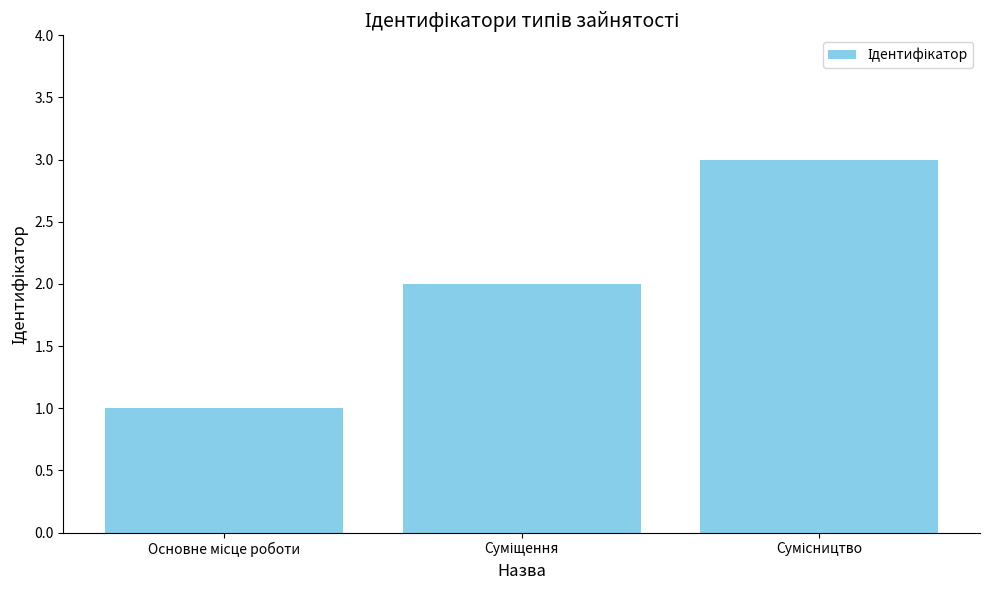

What is the maximum value shown in the chart?

3